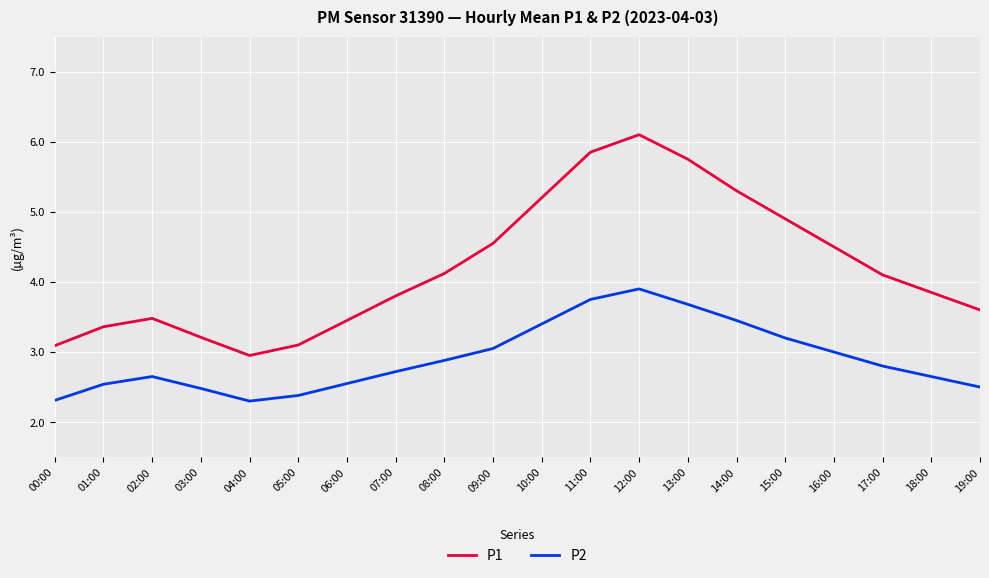

At which label does P2 reach its peak?

12:00